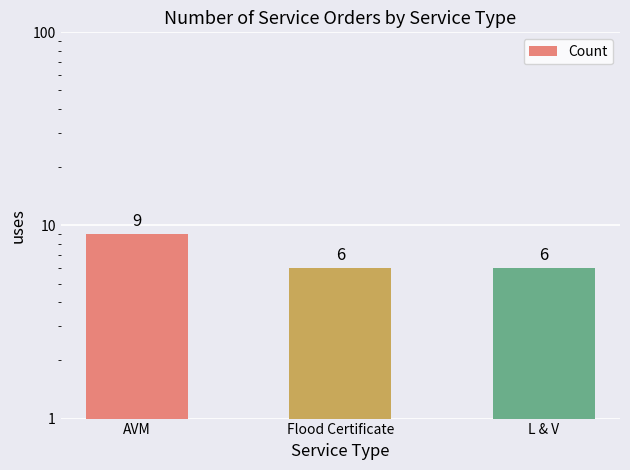

At which category does the chart reach its peak across all series?

AVM